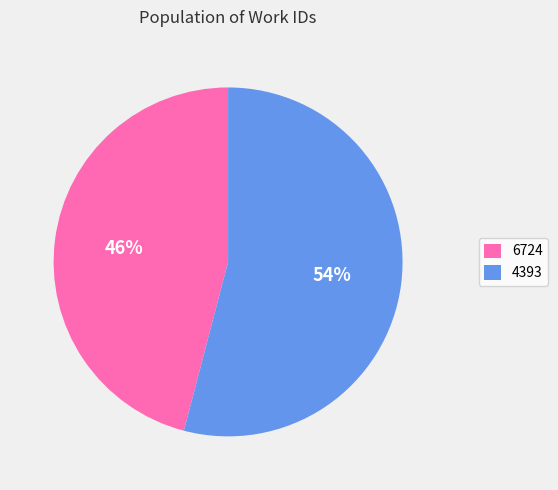

Which has a higher value, 4393 or 6724?

4393